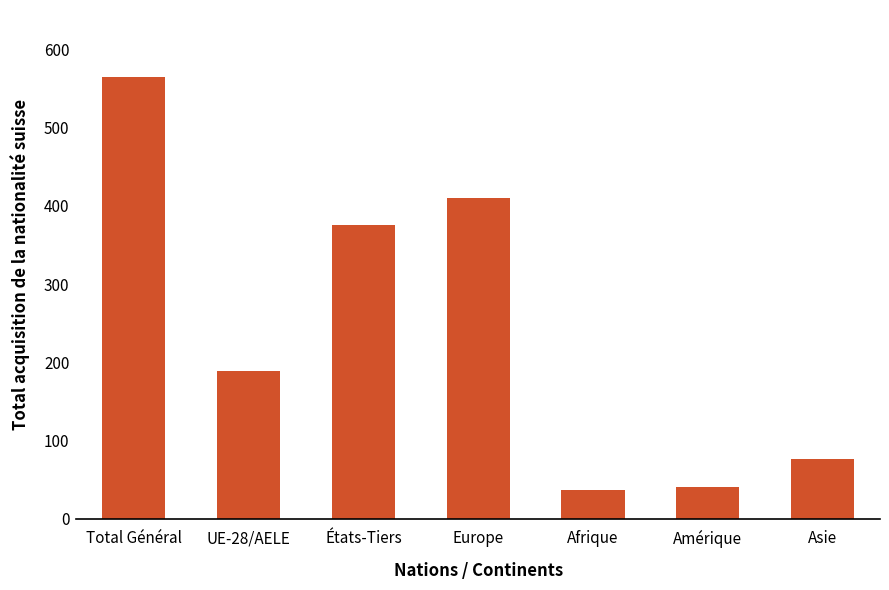

Which label corresponds to the largest value in the chart?

Total Général